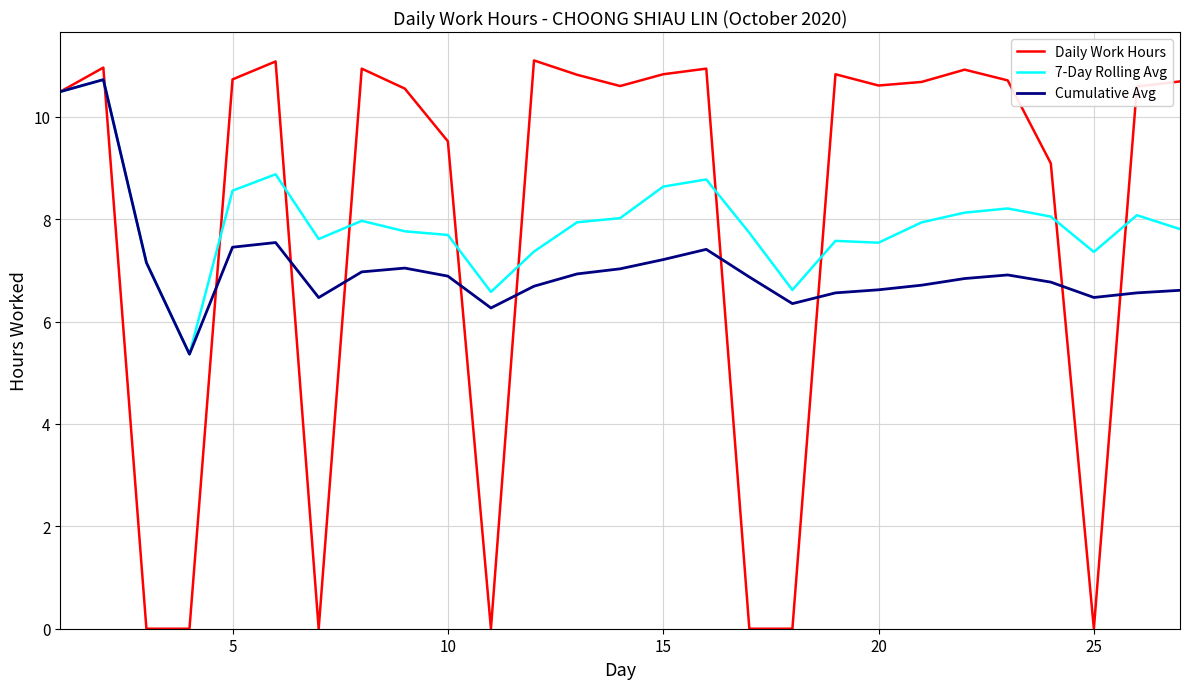

How many values in the 7-Day Rolling Avg series exceed 7?

24